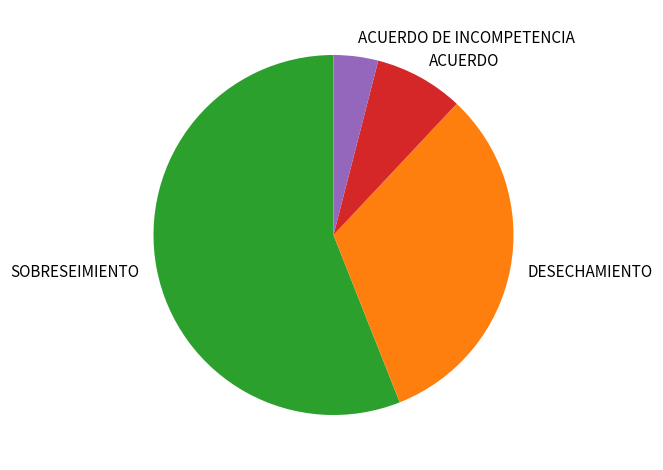

Does SOBRESEIMIENTO represent more than half of the total?

Yes